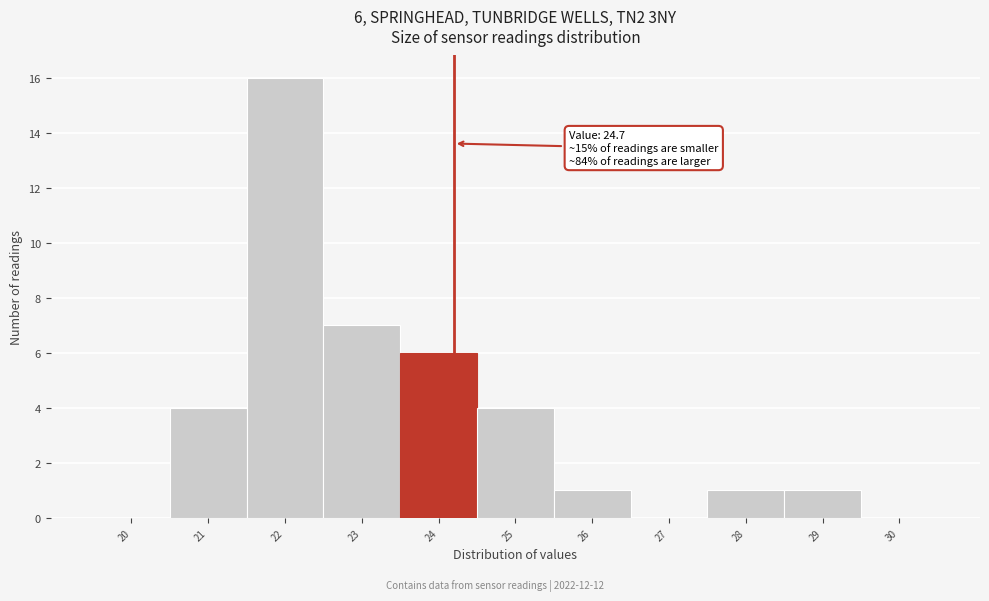

Reading left to right, extract all data points from this chart.

20=0	21=4	22=16	23=7	24=6	25=4	26=1	27=0	28=1	29=1	30=0